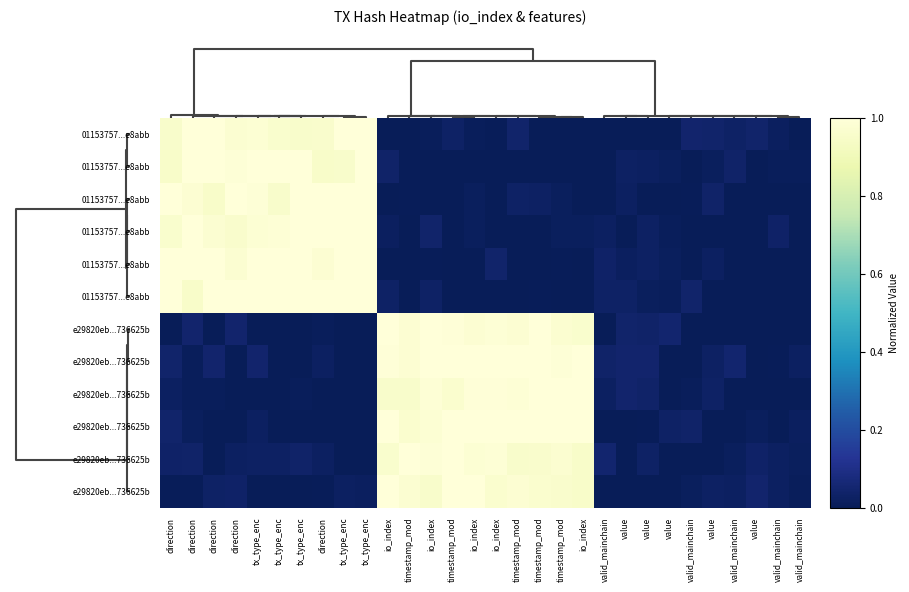

What is the difference between the highest and lowest values at io_index?

1.0